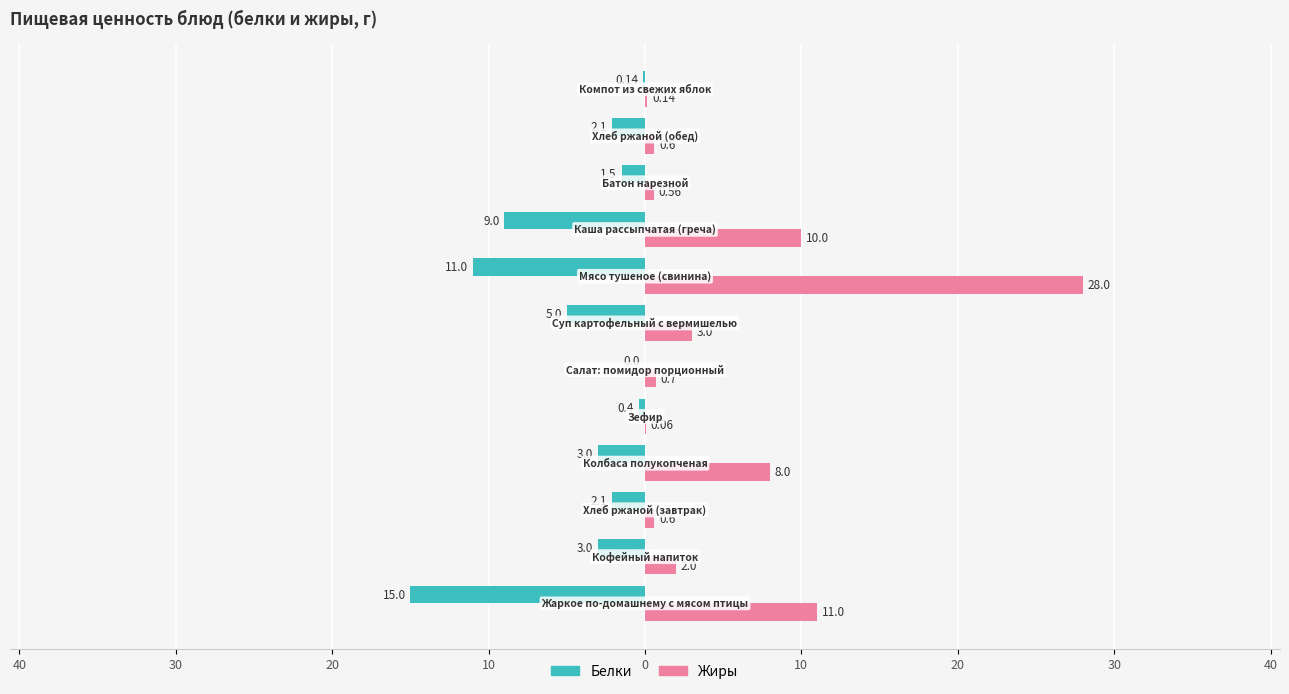

What is the smallest value displayed?

-15.0